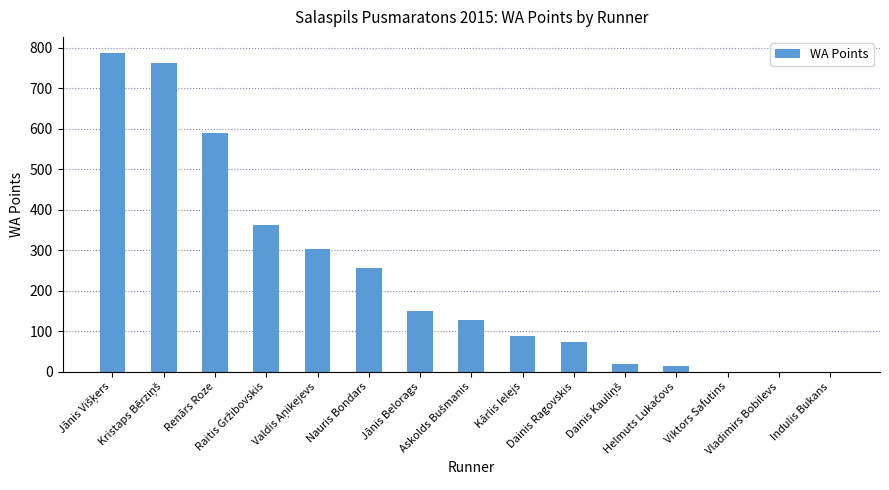

True or false: the data shows 588 at Renārs Roze.

True